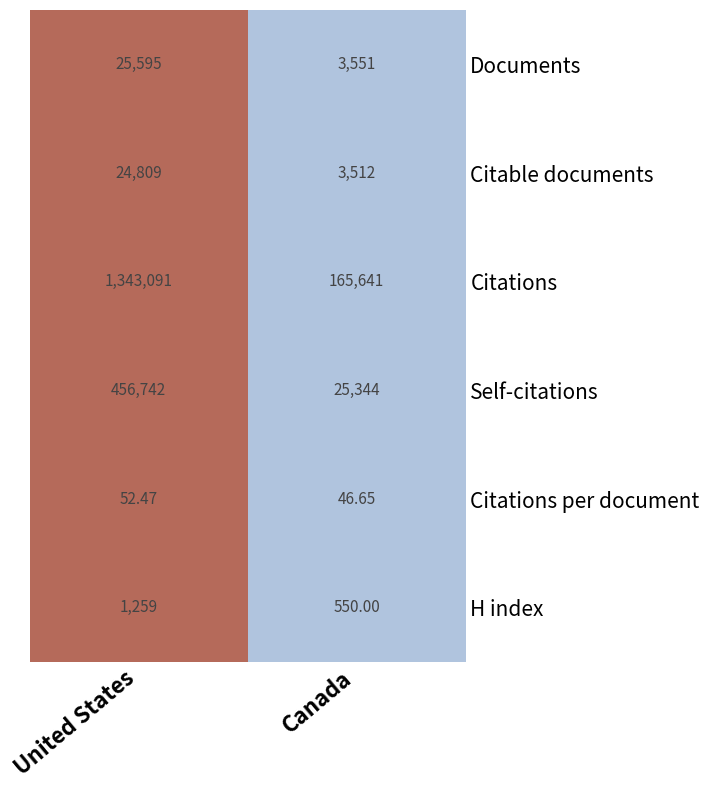

How many values in the Documents series are below 25595?

1